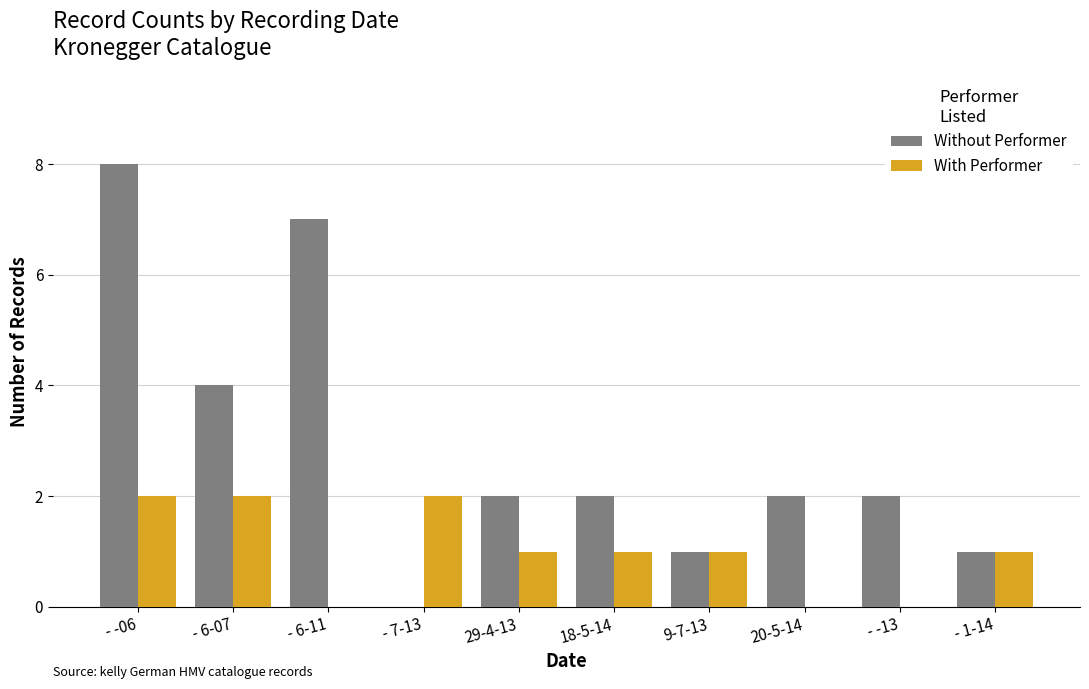

Which series has the largest total across all categories?

Without Performer